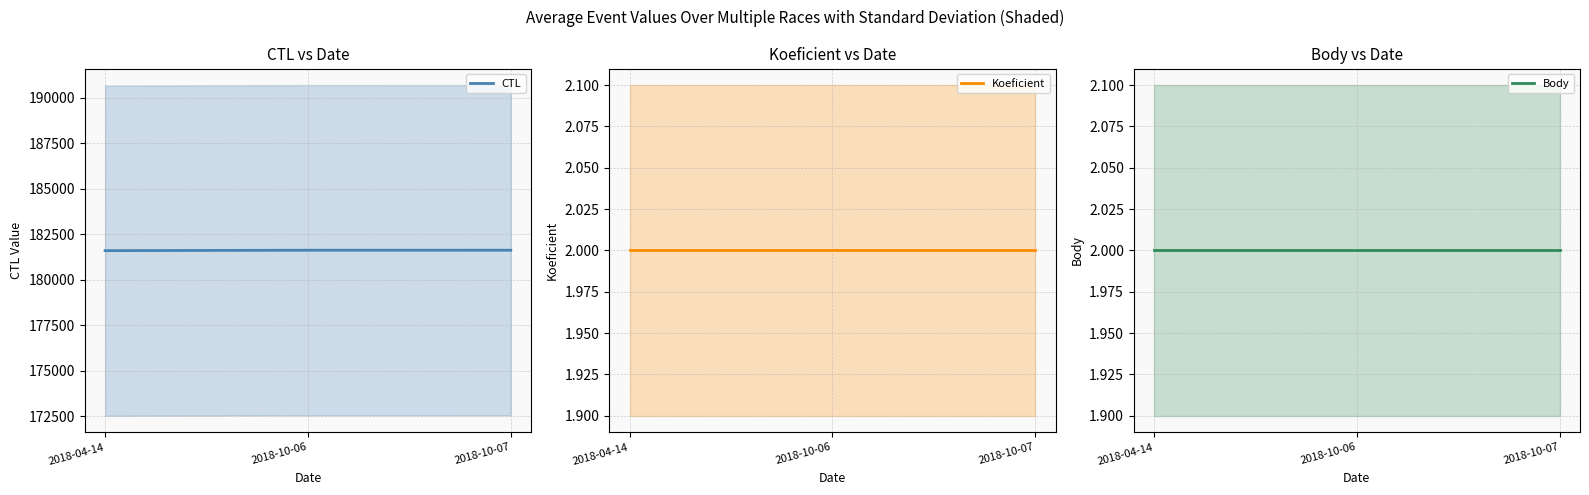

What is the sum of all Body values?

6